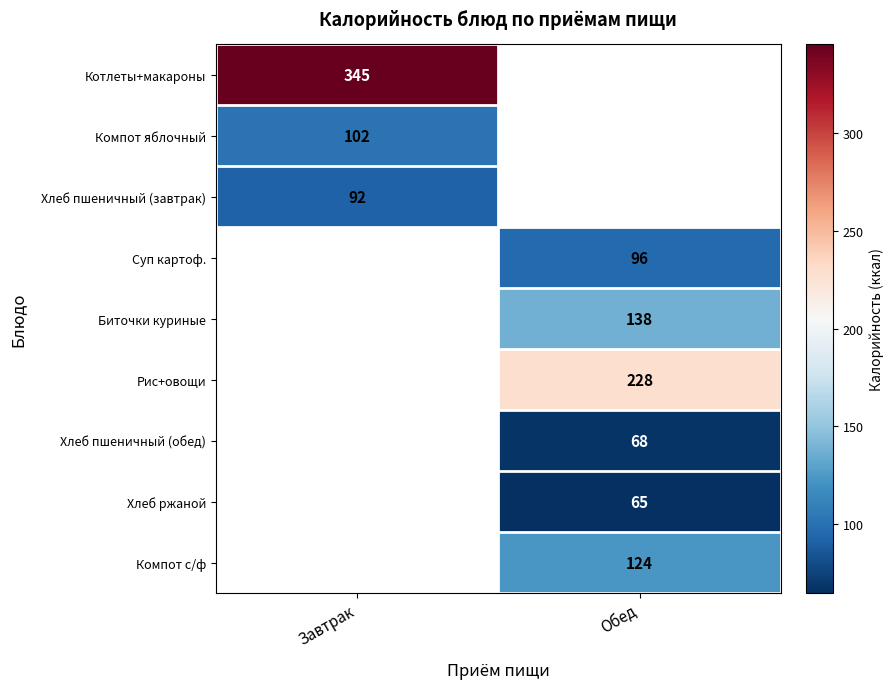

At how many categories does at least one series exceed 172?

2